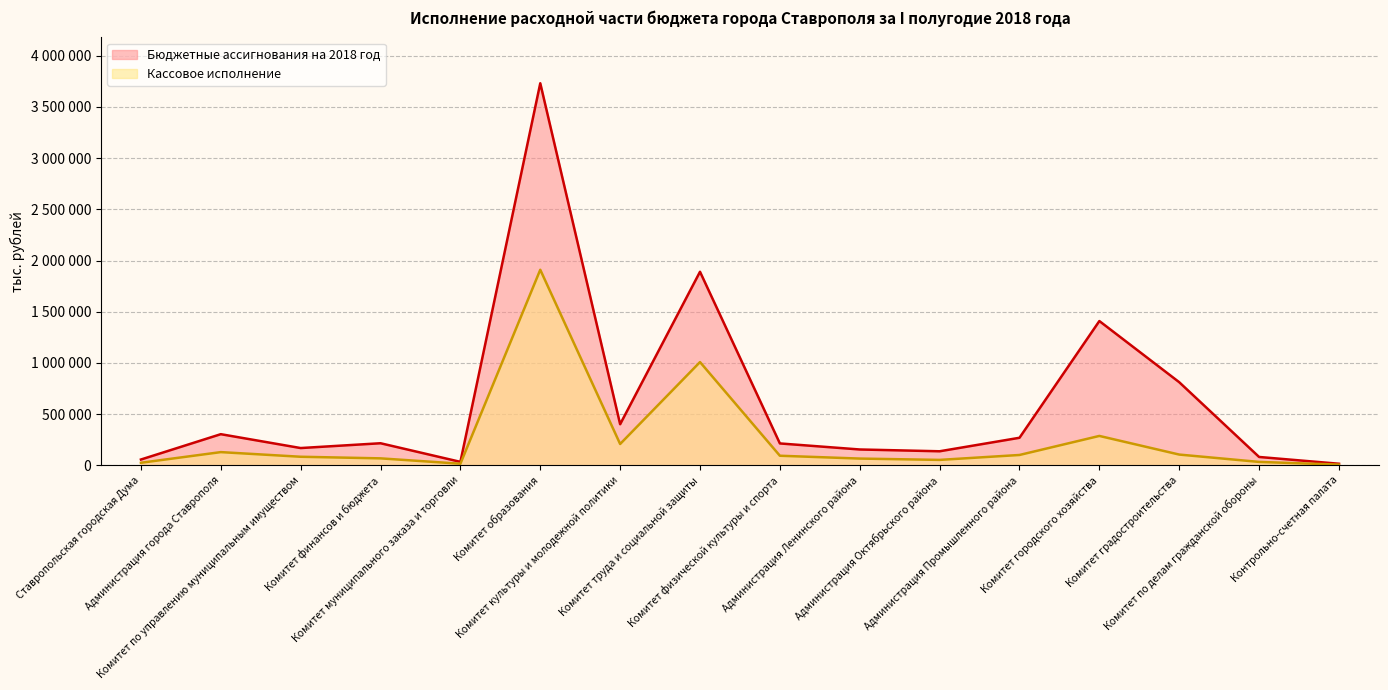

Which series changed the most between Комитет муниципального заказа и торговли and Комитет труда и социальной защиты?

Бюджетные ассигнования на 2018 год